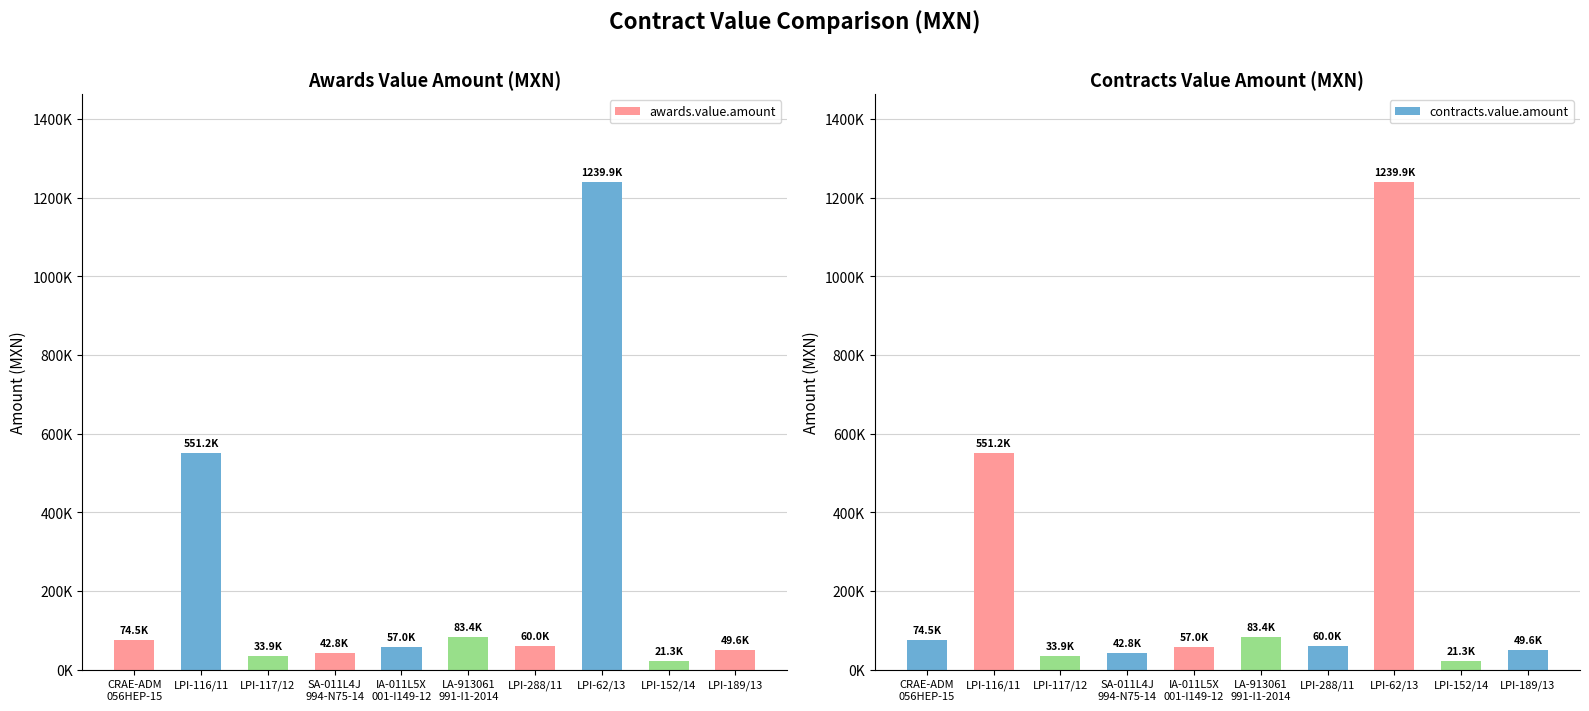

What are all the series names shown in the legend?

awards.value.amount, contracts.value.amount